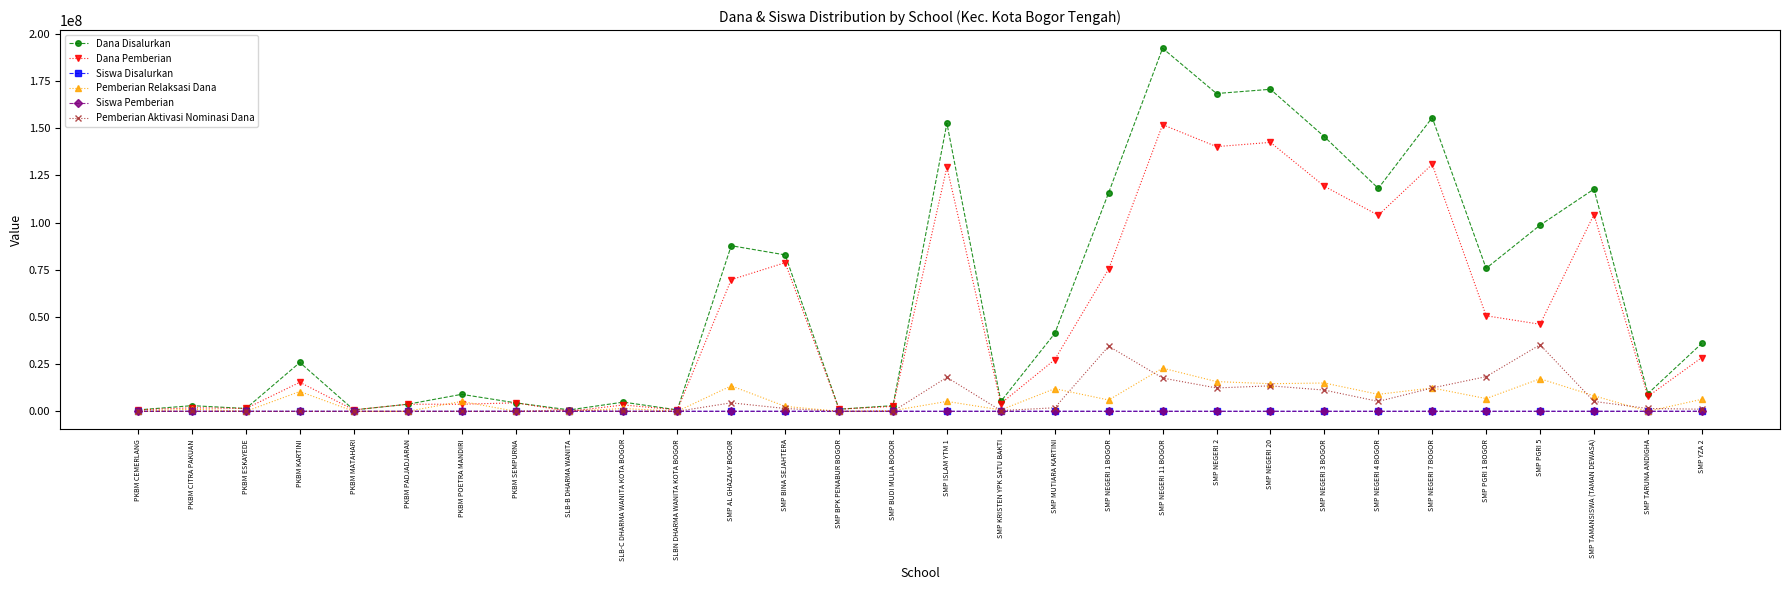

At which label is Dana Pemberian closest to 75937500?

SMP NEGERI 1 BOGOR